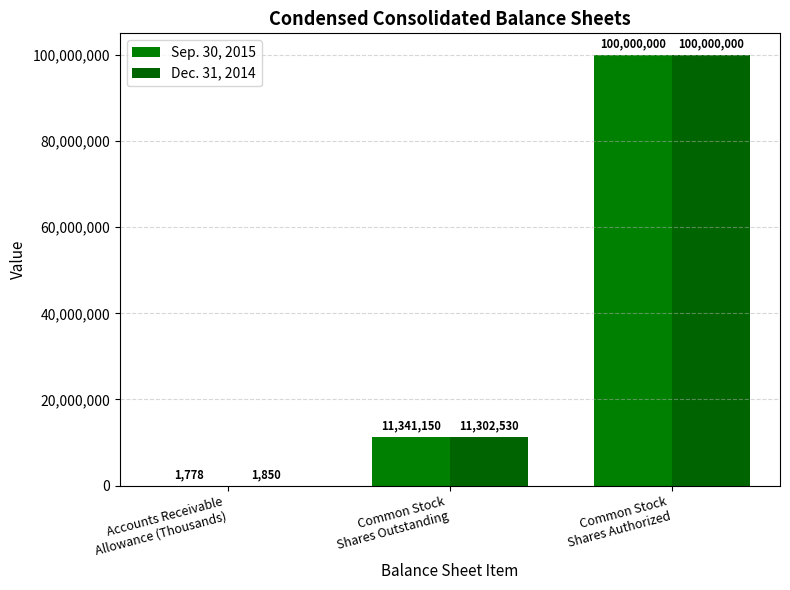

Is the value of Sep. 30, 2015 at Common Stock
Shares Outstanding greater than the value of Dec. 31, 2014 at Common Stock
Shares Outstanding?

Yes